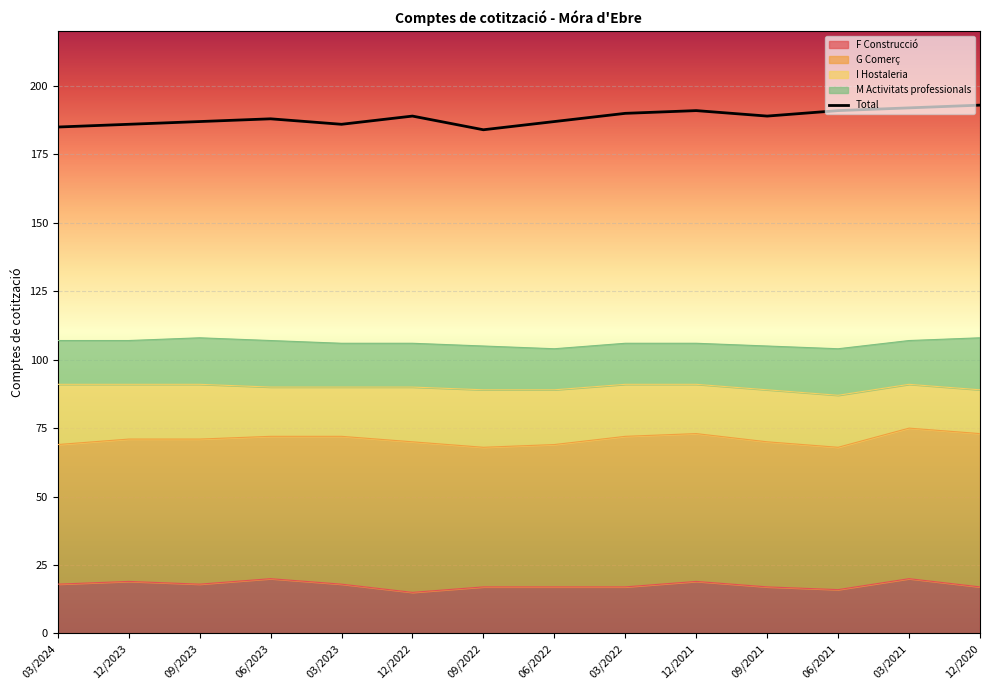

What position from the right is 06/2023?

11